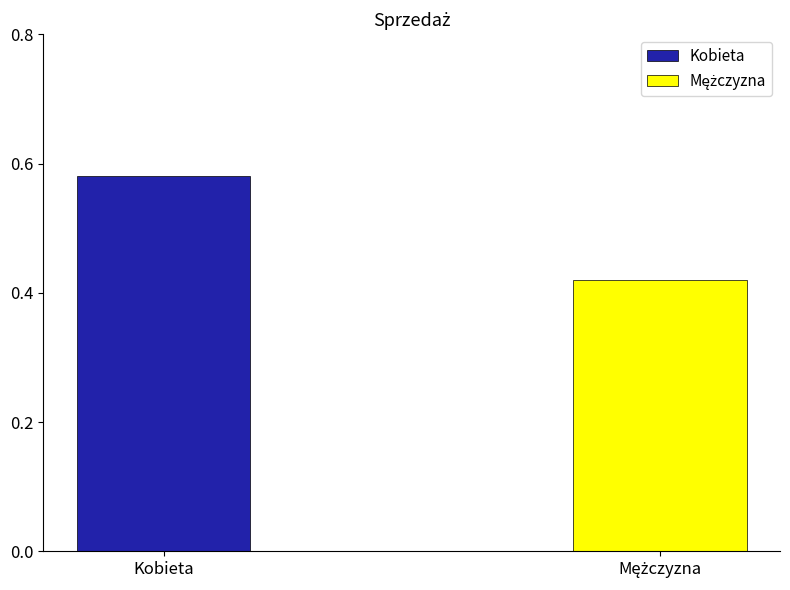

What is the sum of the values at Kobieta and Mężczyzna?

1.0